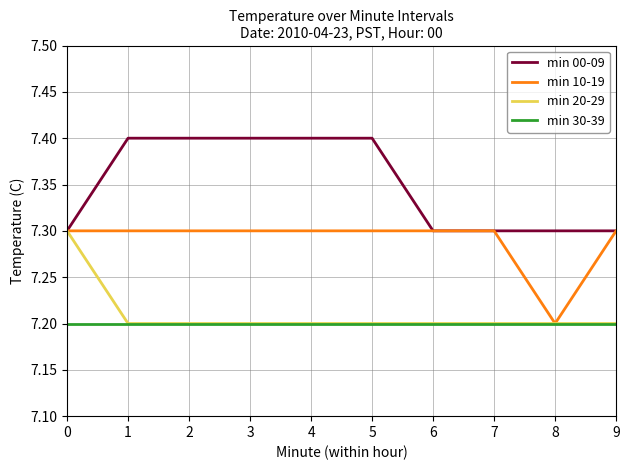

Reading left to right, what are all the values shown in this chart?

min 00-09: 7.3	7.4	7.4	7.4	7.4	7.4	7.3	7.3	7.3	7.3
min 10-19: 7.3	7.3	7.3	7.3	7.3	7.3	7.3	7.3	7.2	7.3
min 20-29: 7.3	7.2	7.2	7.2	7.2	7.2	7.2	7.2	7.2	7.2
min 30-39: 7.2	7.2	7.2	7.2	7.2	7.2	7.2	7.2	7.2	7.2